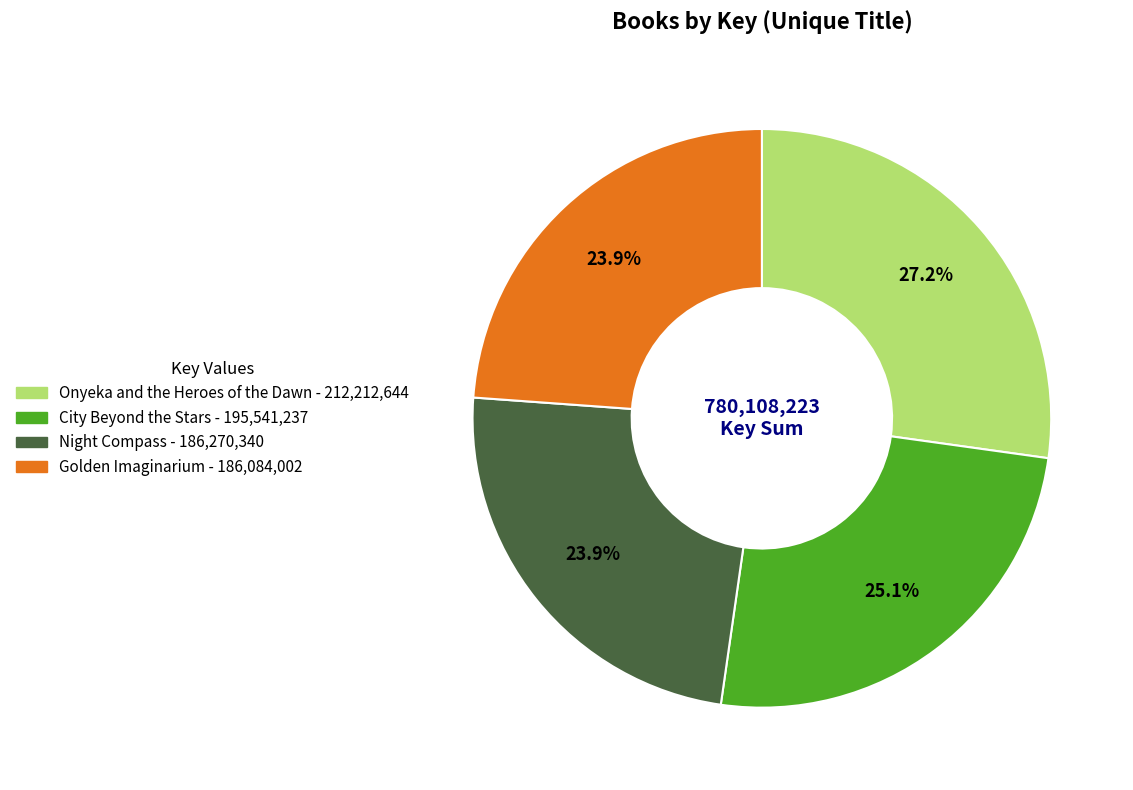

Count the number of slices in the pie.

4